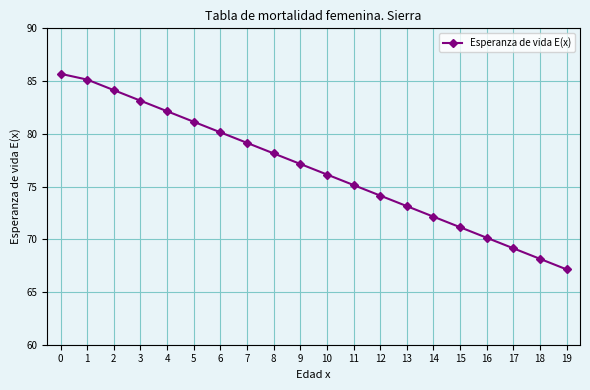

What is the difference between the values at 12 and 11?

1.0